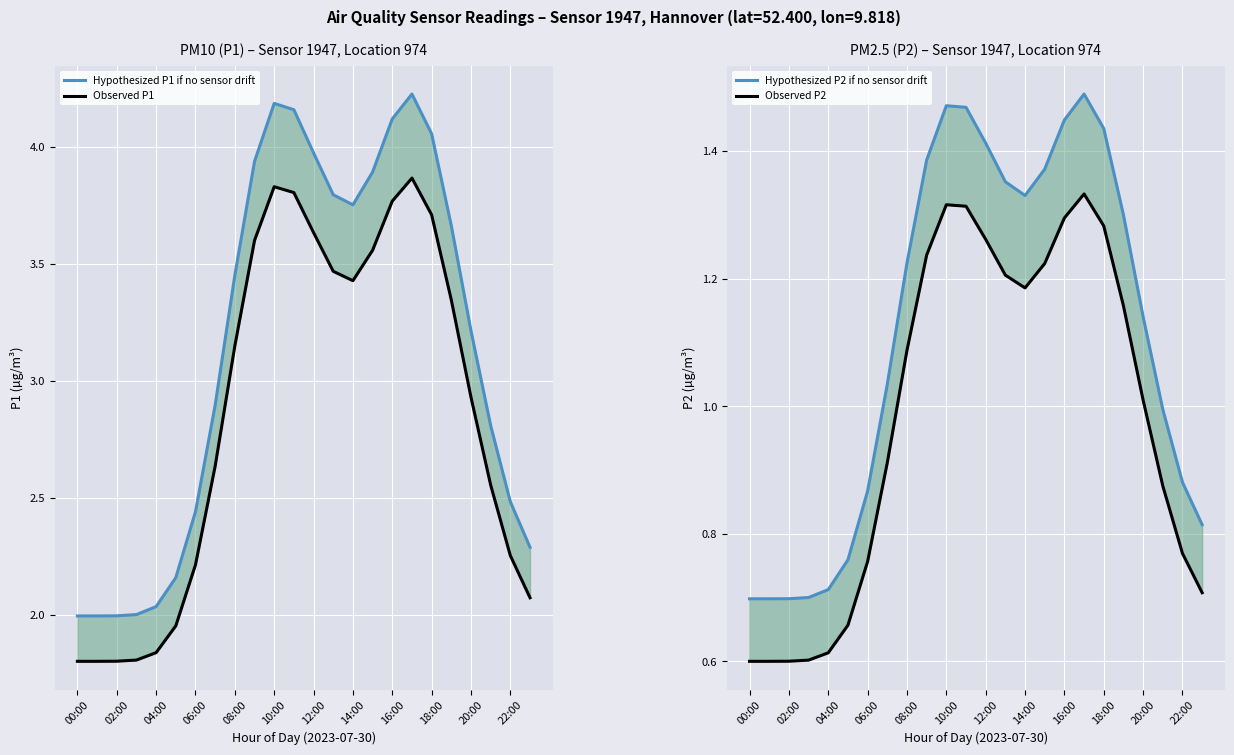

True or false: Observed P2 has a value of 0.6 at 02:00.

True